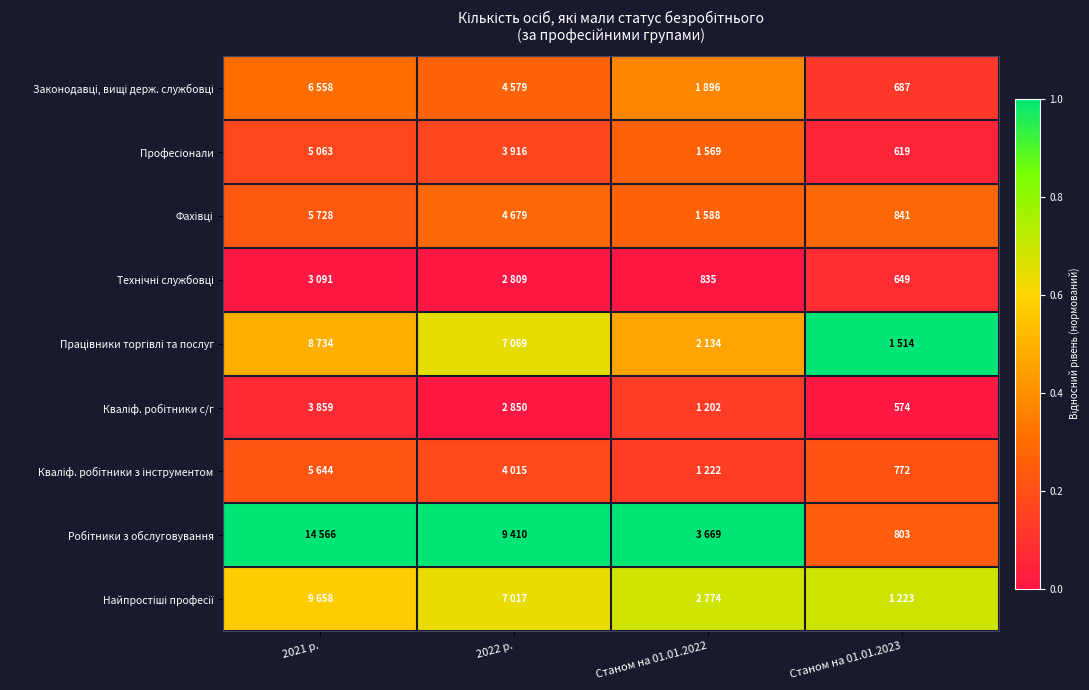

Is it true that Кваліф. робітники з інструментом equals 0.4 at 2021 р.?

False